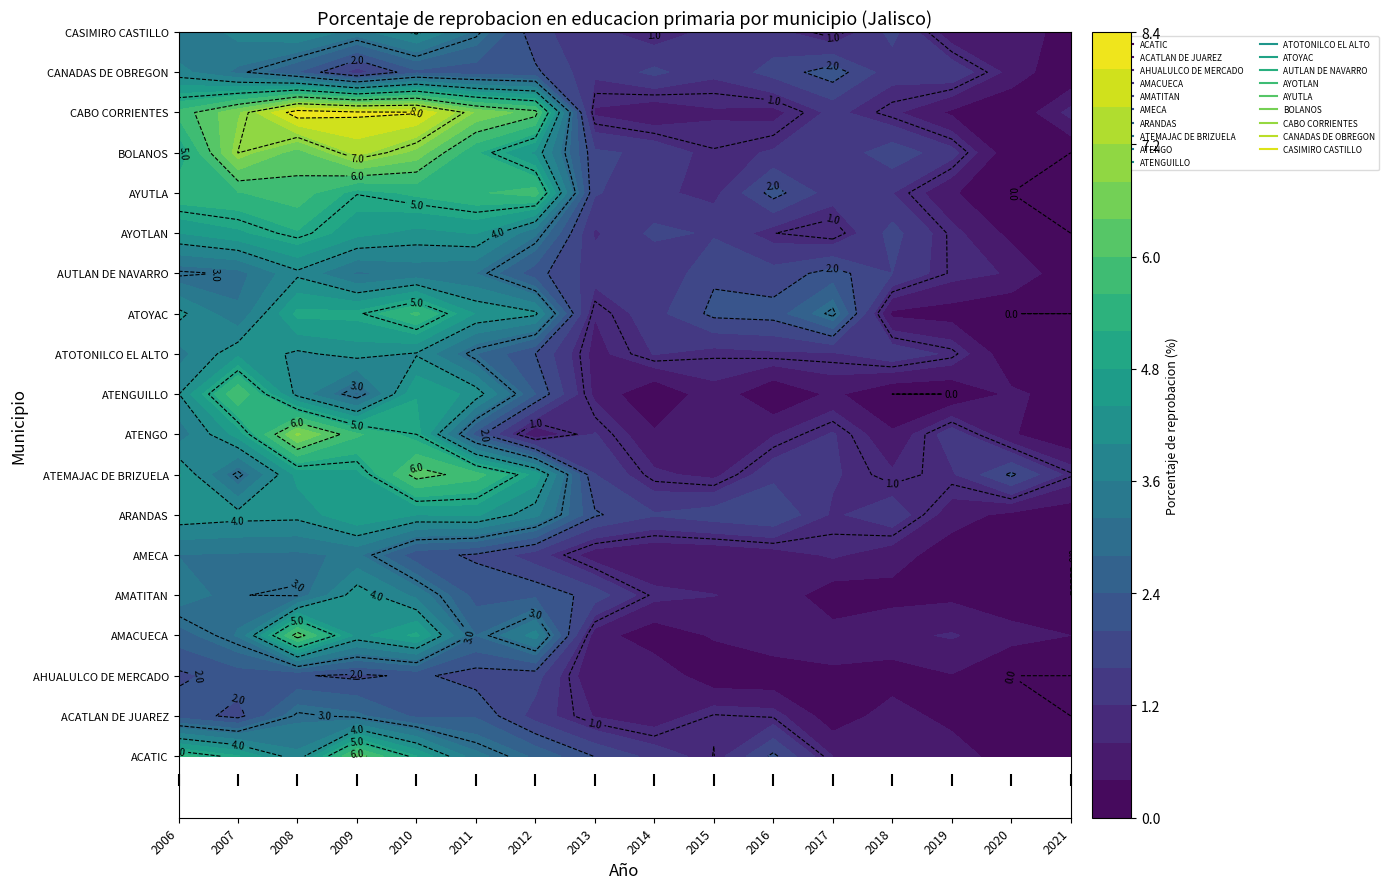

What is the difference between the maximum and minimum values in the AMATITAN series?

4.2